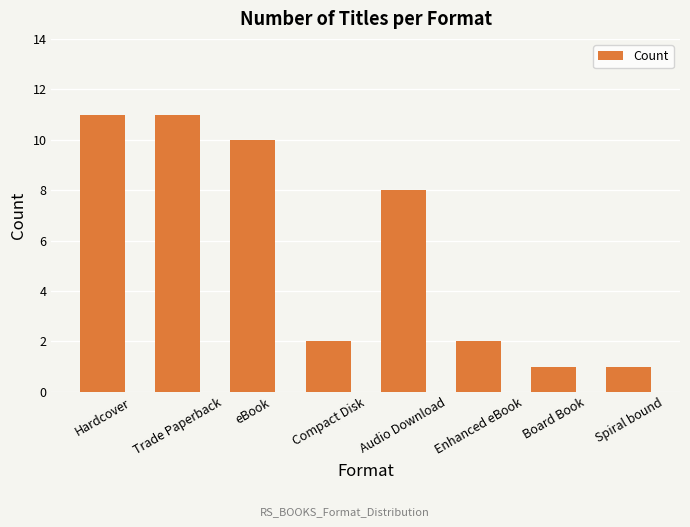

What is the average value?

6